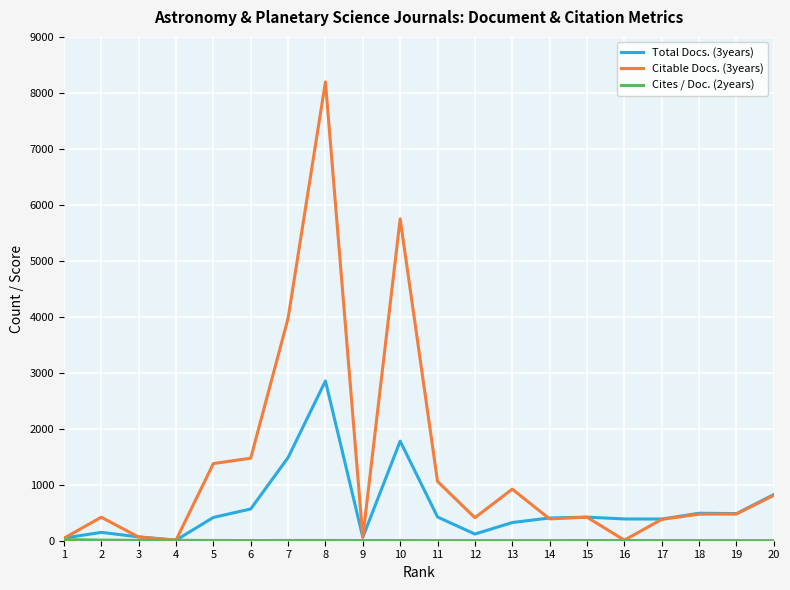

Which series has the widest spread of values?

Citable Docs. (3years)